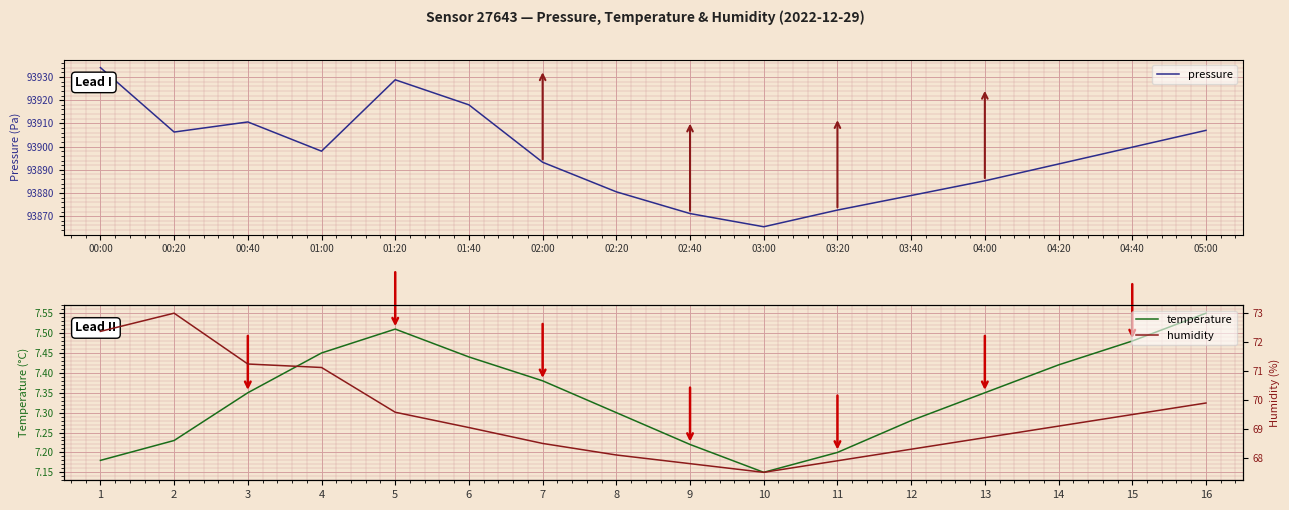

What is the minimum value for pressure?

93865.4